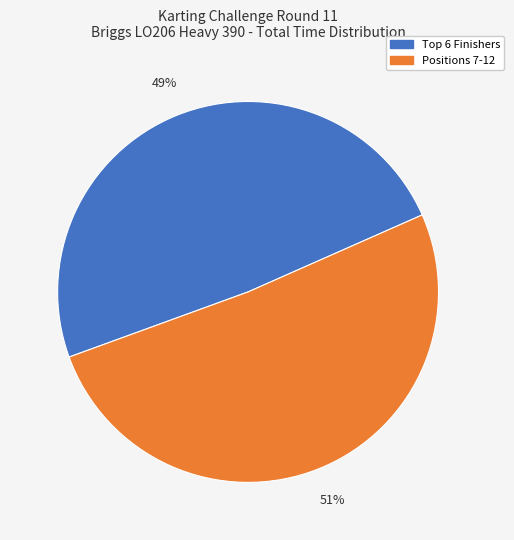

How many slices are in this pie chart?

2